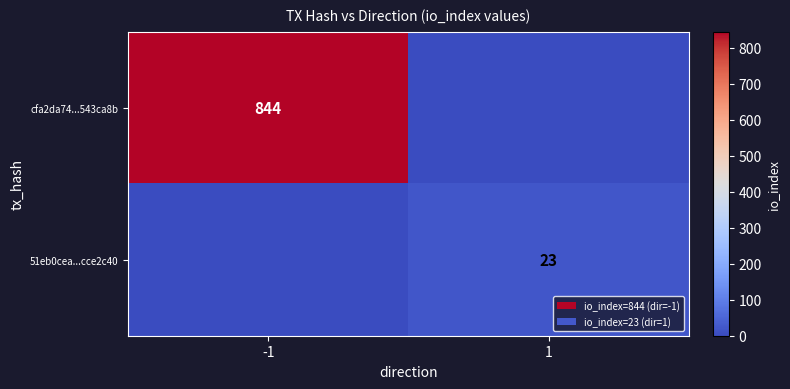

Is it true that 51eb0cea...cce2c40 equals 23 at 1?

True